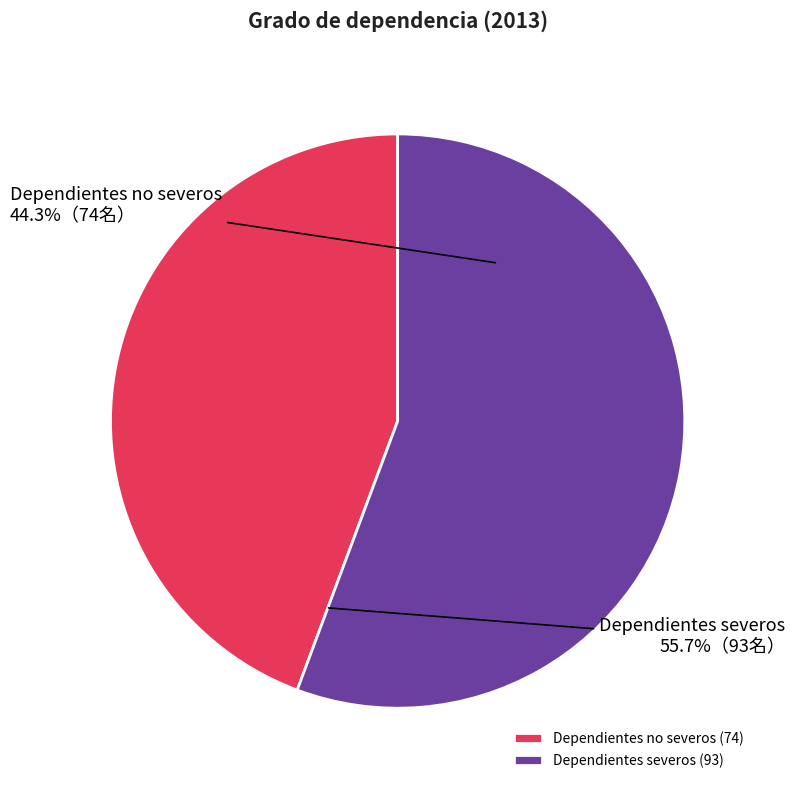

What is the smallest slice in the pie chart?

Dependientes no severos